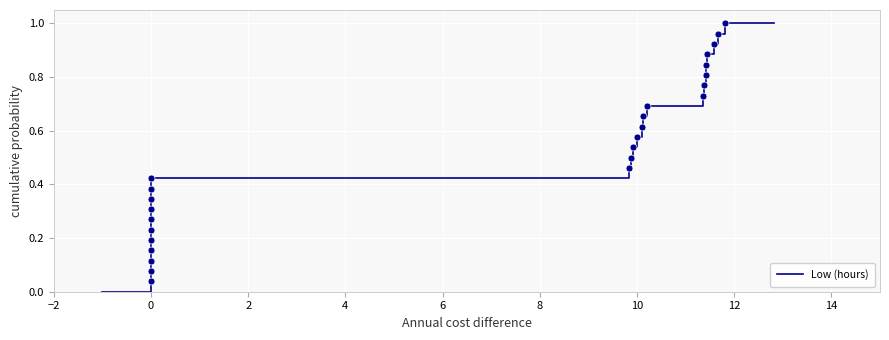

Reading right to left, transcribe all the data shown in this chart.

1.0	1.0	1.0	0.9	0.9	0.8	0.8	0.8	0.7	0.7	0.7	0.6	0.6	0.5	0.5	0.5	0.4	0.4	0.3	0.3	0.3	0.2	0.2	0.2	0.1	0.1	0.0	0.0